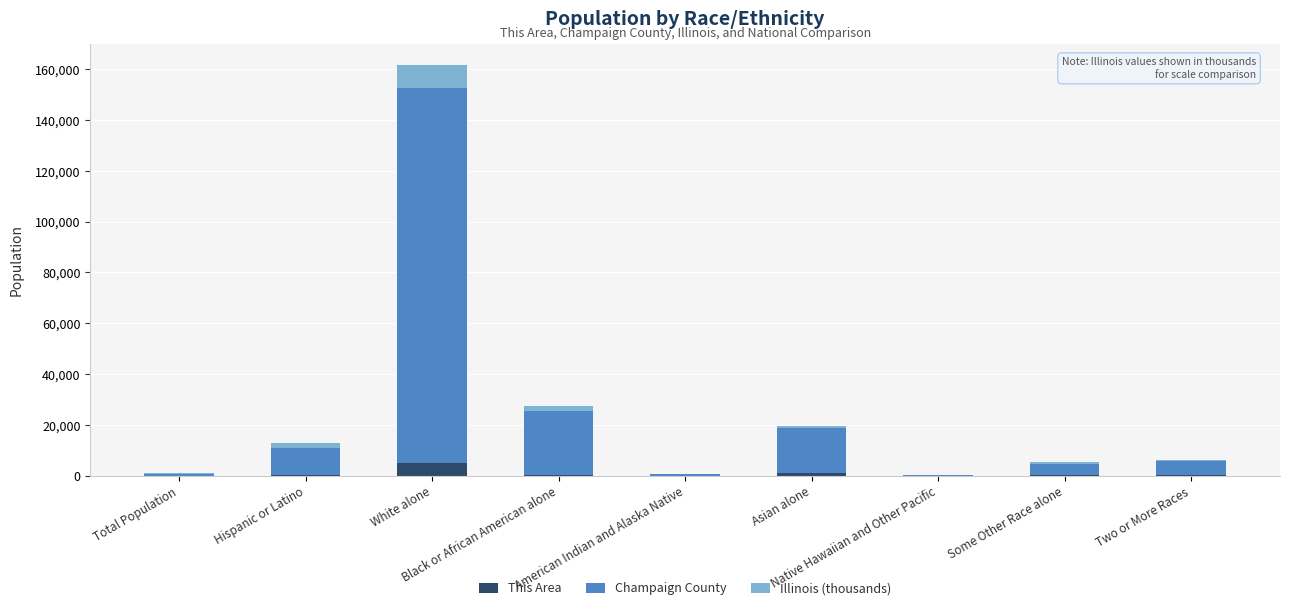

How many categories are shown in the chart?

9